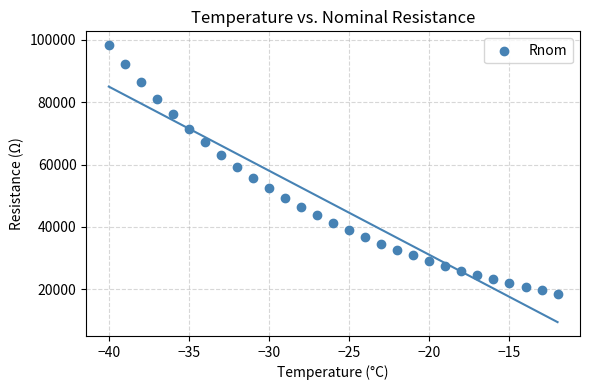

What is the range of X values (max minus min)?

28